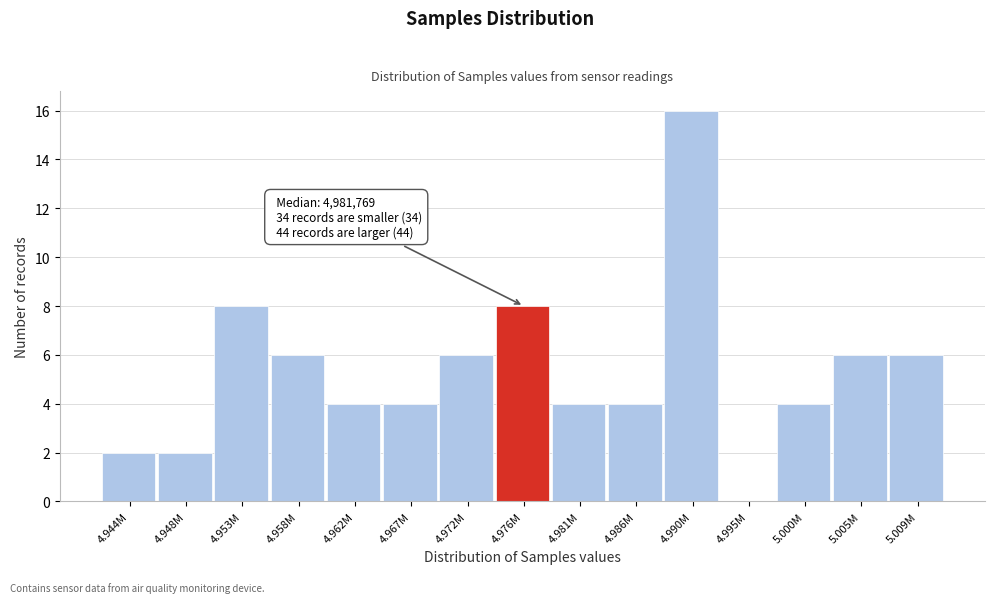

Reading left to right, extract all data points from this chart.

4.944M=2	4.948M=2	4.953M=8	4.958M=6	4.962M=4	4.967M=4	4.972M=6	4.976M=8	4.981M=4	4.986M=4	4.990M=16	4.995M=0	5.000M=4	5.005M=6	5.009M=6